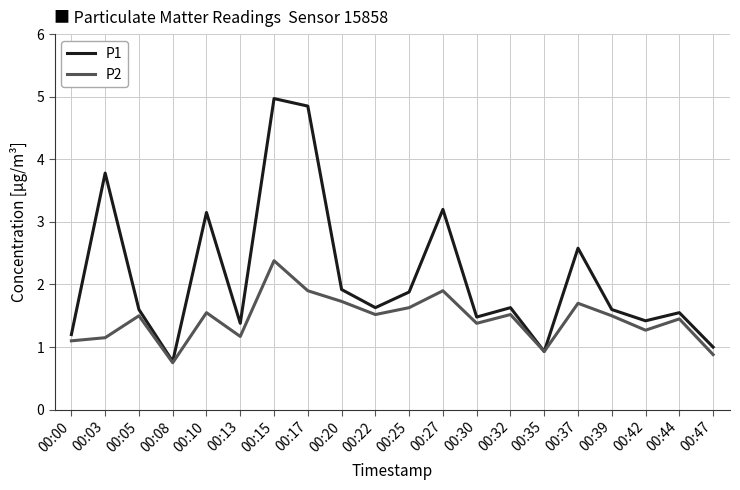

True or false: P2 has a value of 1.2 at 00:17.

False